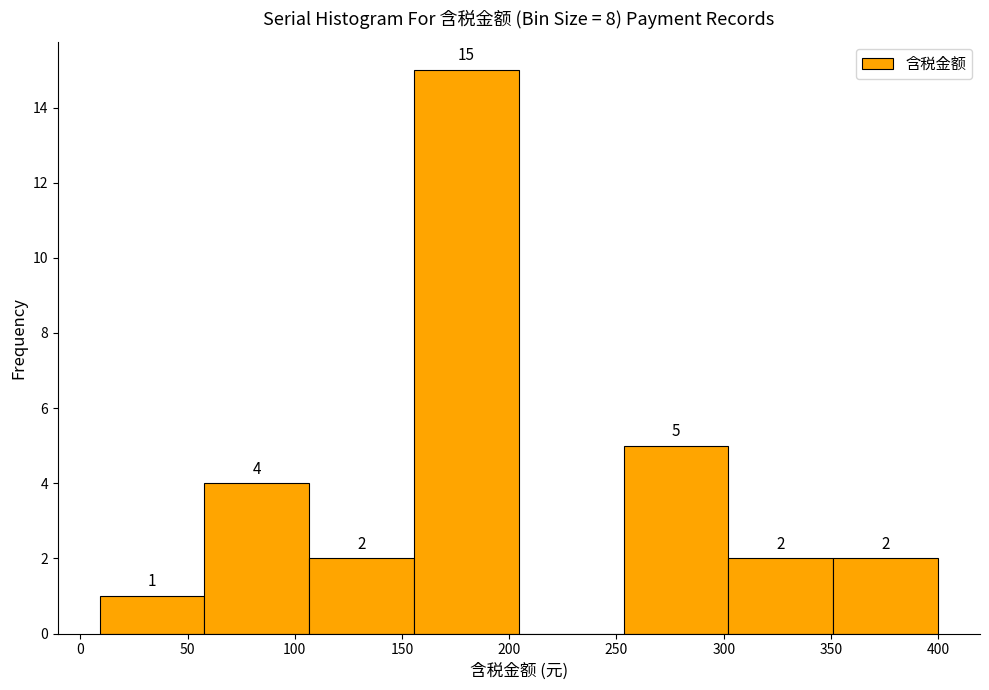

Over which range of the x-axis is the bar tallest?

155 to 205